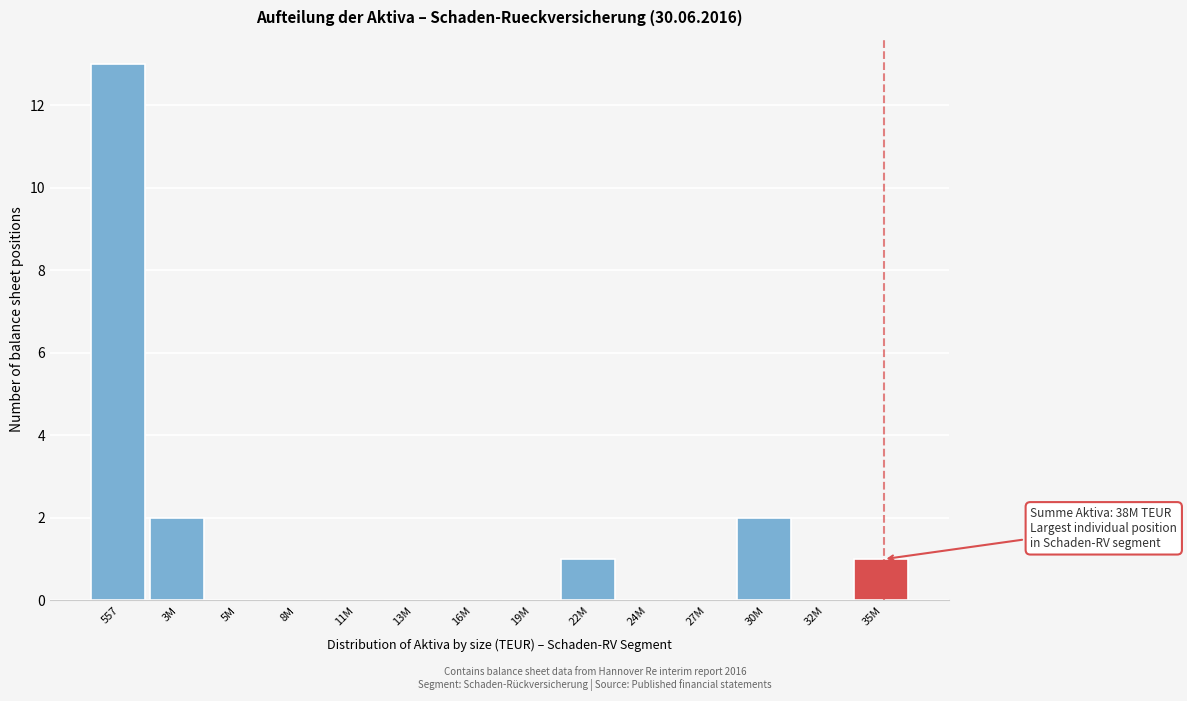

Reading left to right, list all the values displayed in this chart.

557=13	3M=2	5M=0	8M=0	11M=0	13M=0	16M=0	19M=0	22M=1	24M=0	27M=0	30M=2	32M=0	35M=1